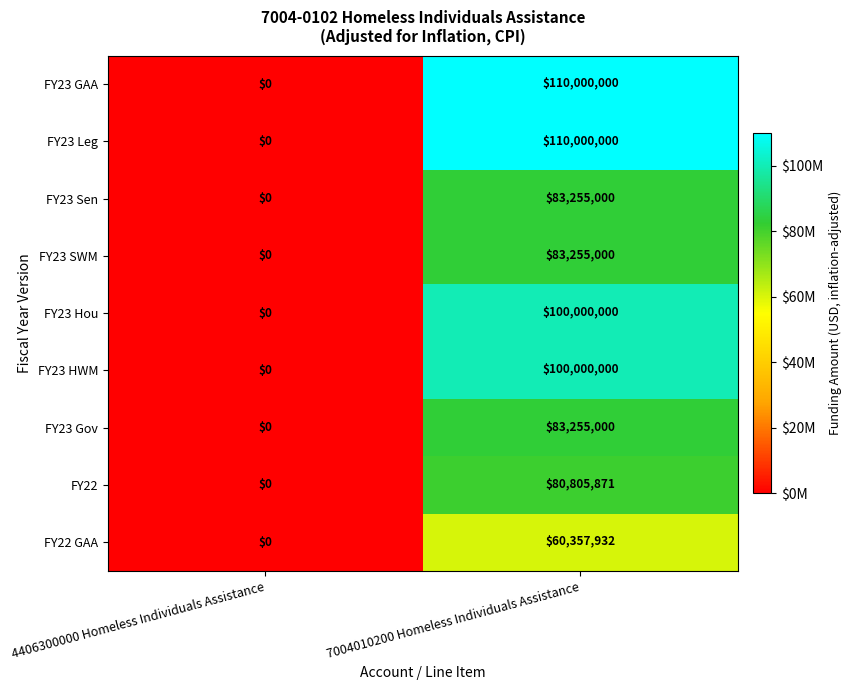

What is the difference between the highest and lowest values at 7004010200 Homeless Individuals Assistance?

49642068